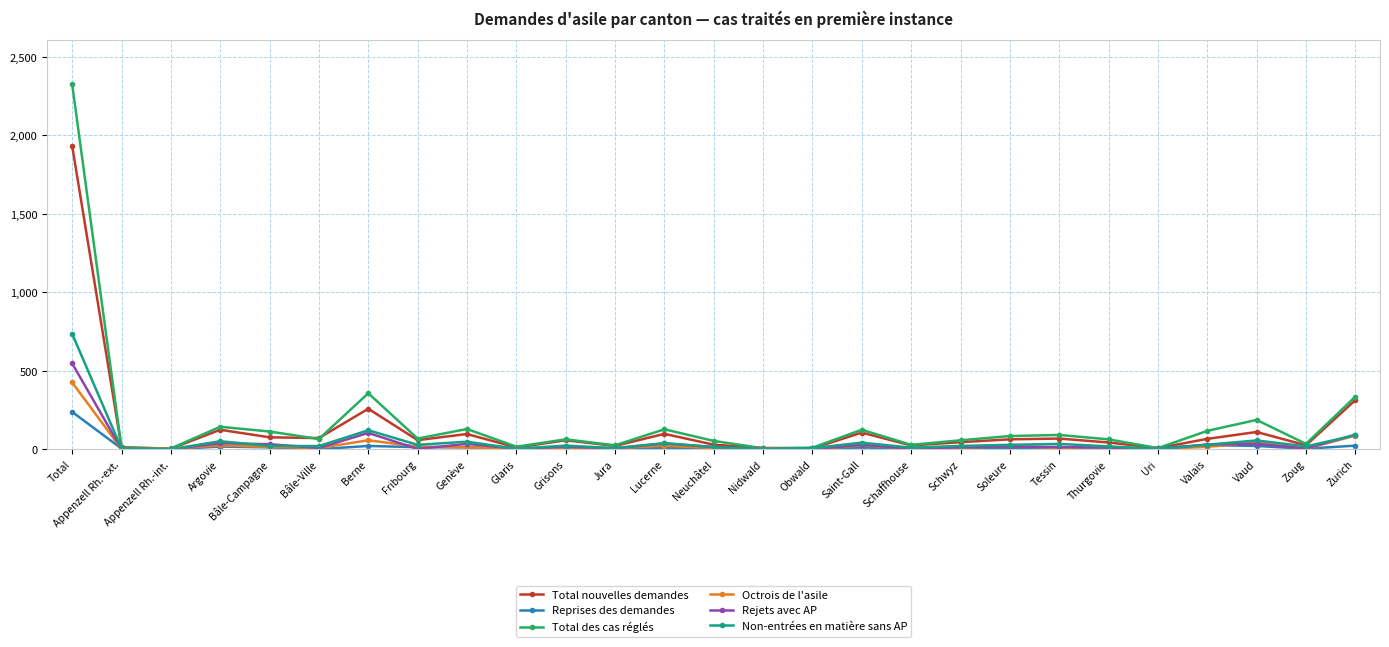

What is the spread (max minus min) of values at Uri?

7